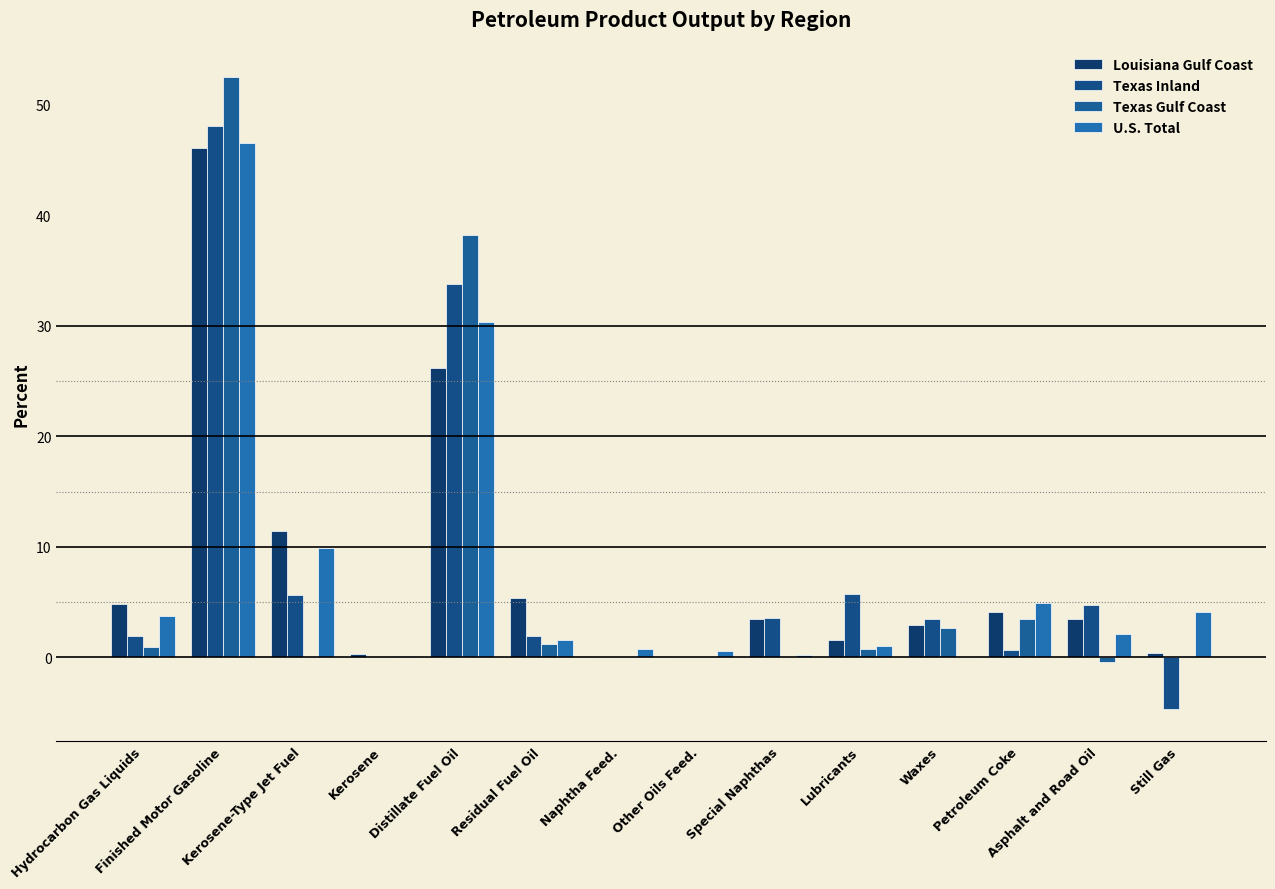

At which label is Texas Inland closest to 21?

Distillate Fuel Oil